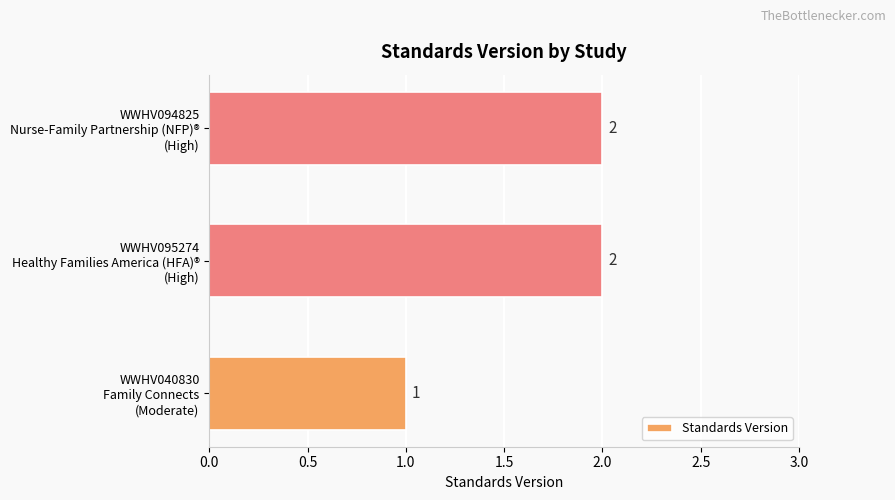

Count the number of data series in this chart.

1